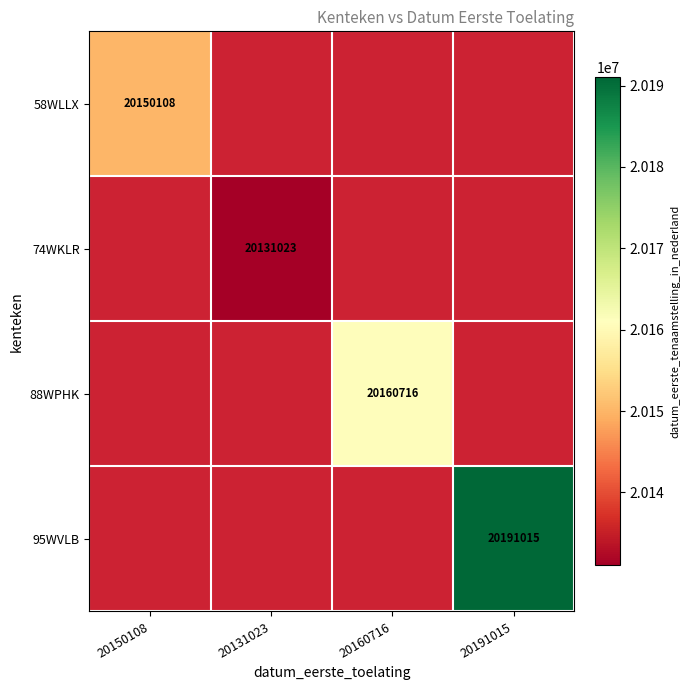

How many data points does each series have?

4